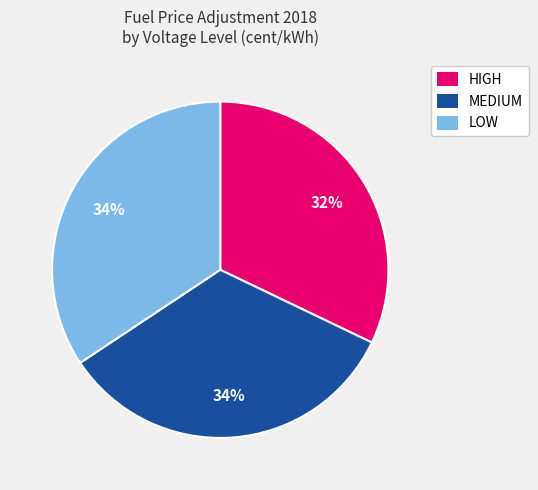

How many slices are in this pie chart?

3